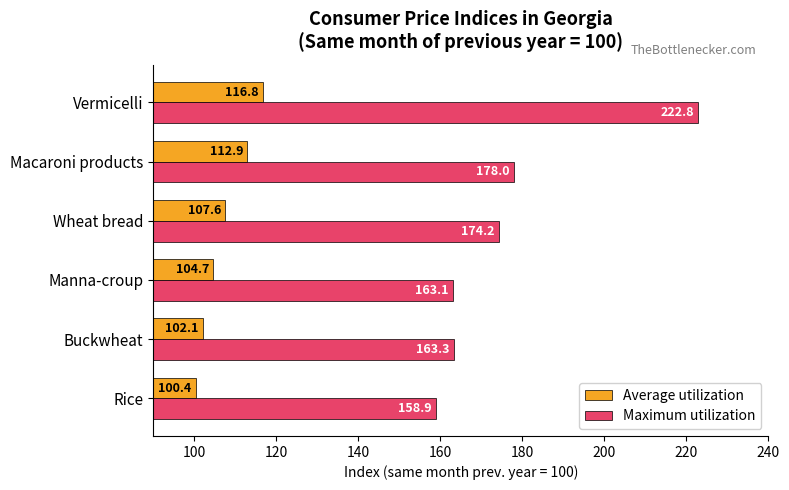

List the series in order of their overall mean, highest first.

Maximum utilization, Average utilization